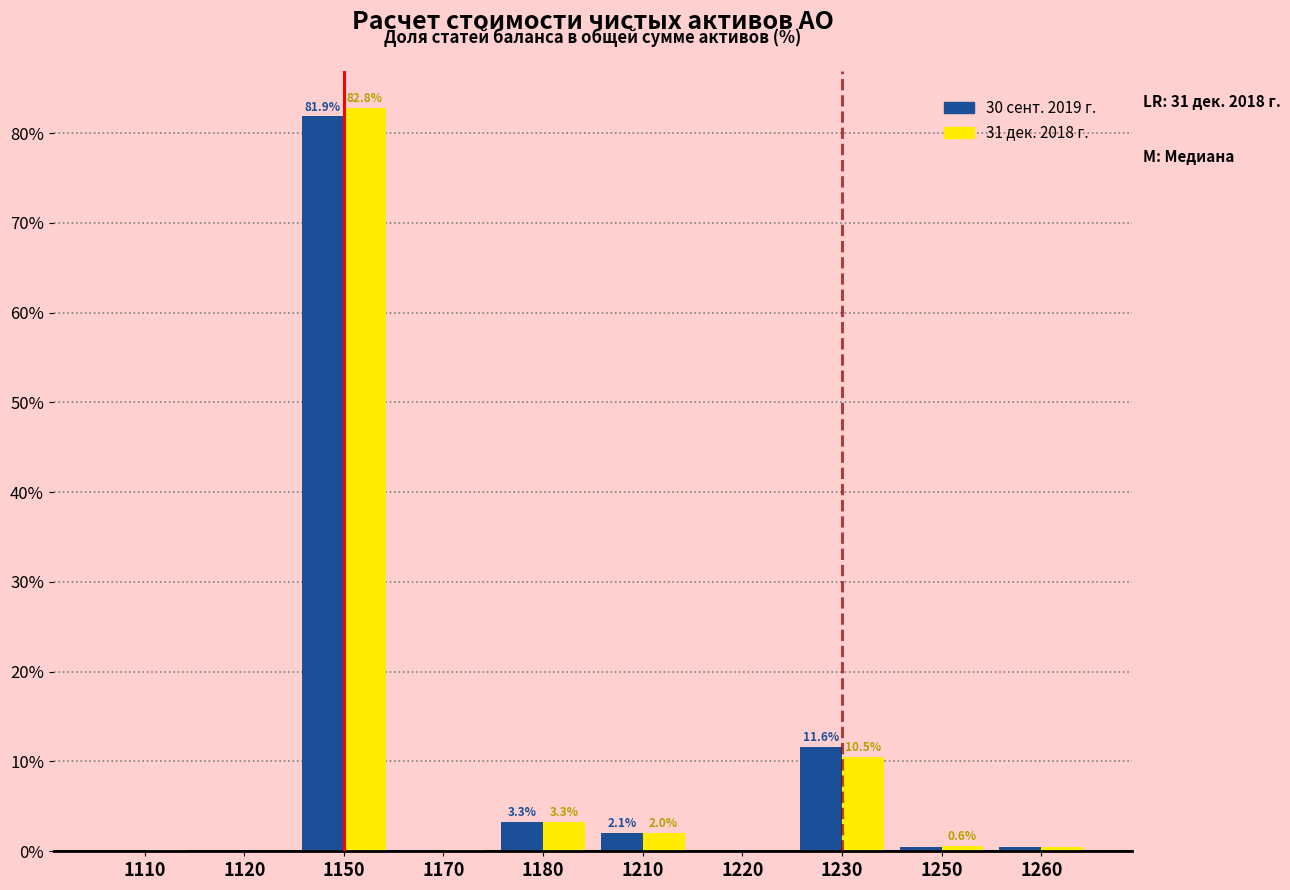

Which category has the highest value in the 31 дек. 2018 г. series?

1150